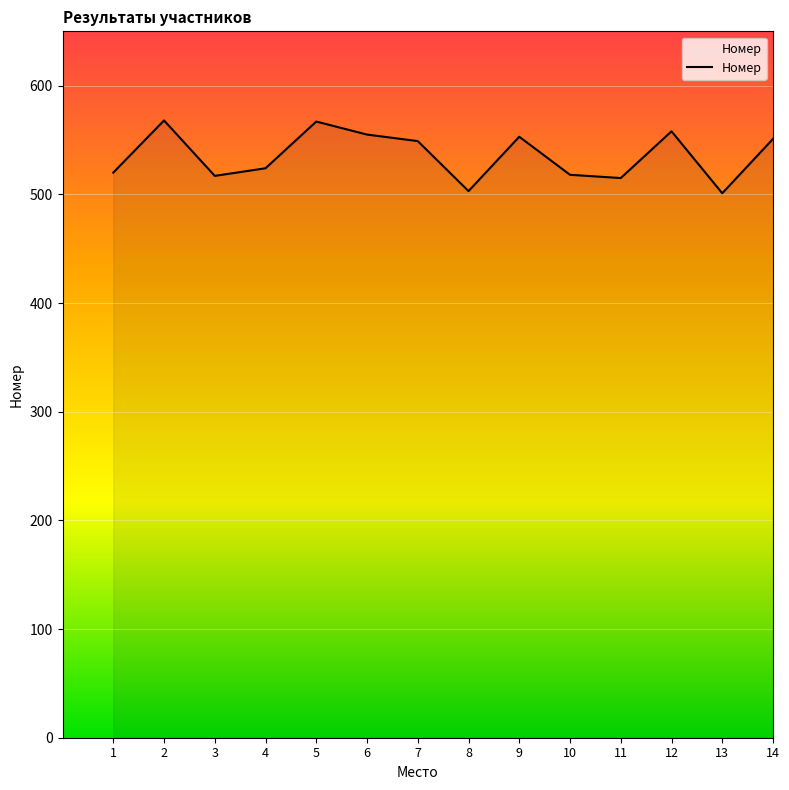

Is it true that the value at 11 is 129?

False